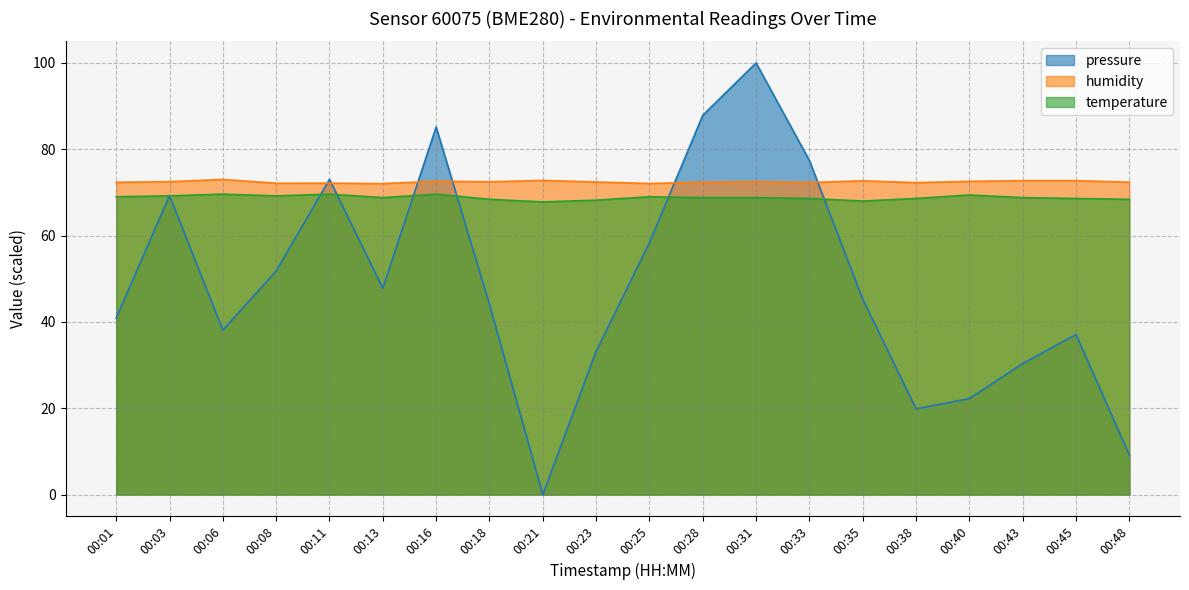

Which series changed the most between 00:25 and 00:48?

pressure